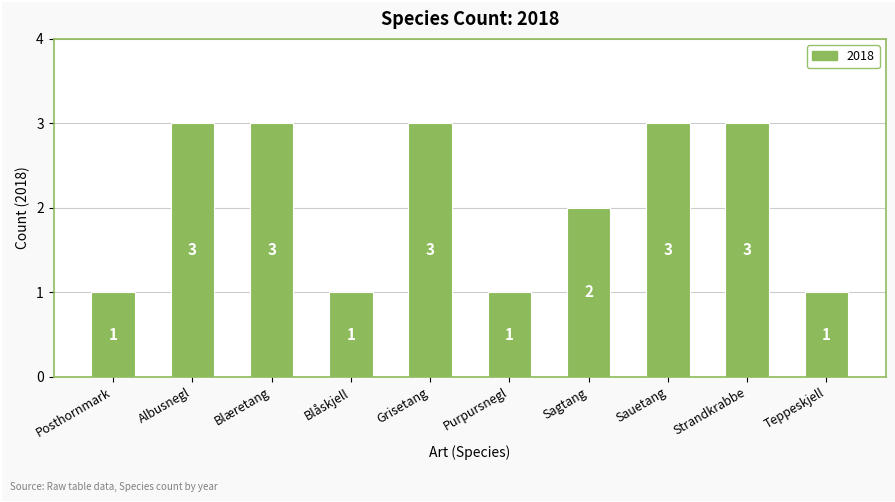

Does the chart contain any negative values?

No